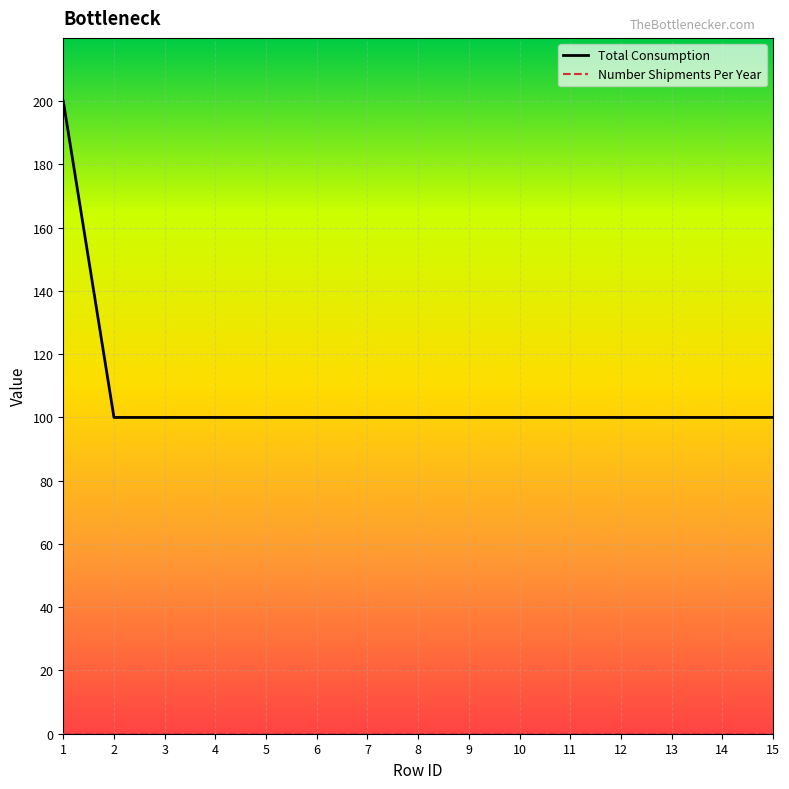

Which series has the widest spread of values?

Total Consumption